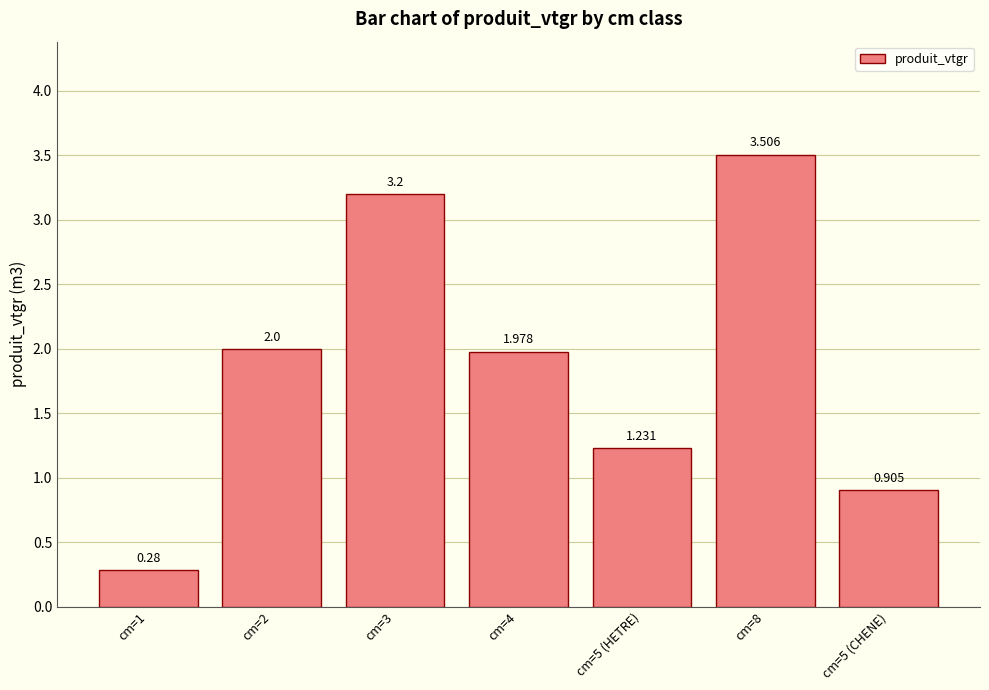

What is the value of the 1st bar from the left?

0.3